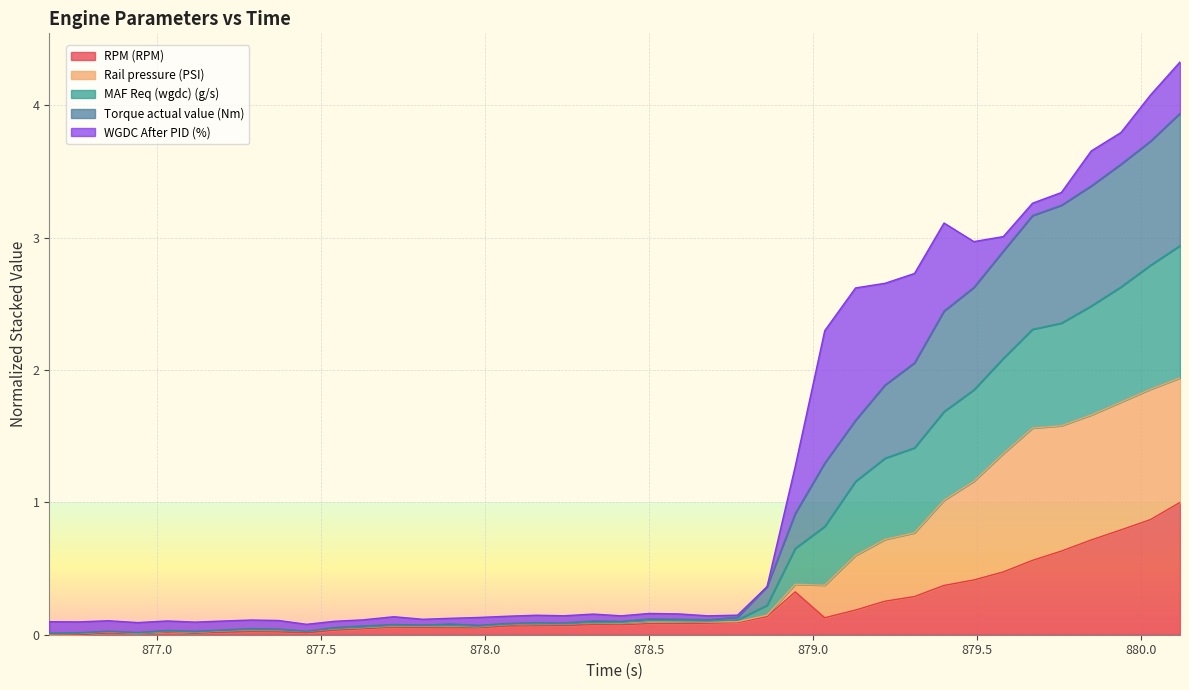

At how many categories does at least one series exceed 3?

8